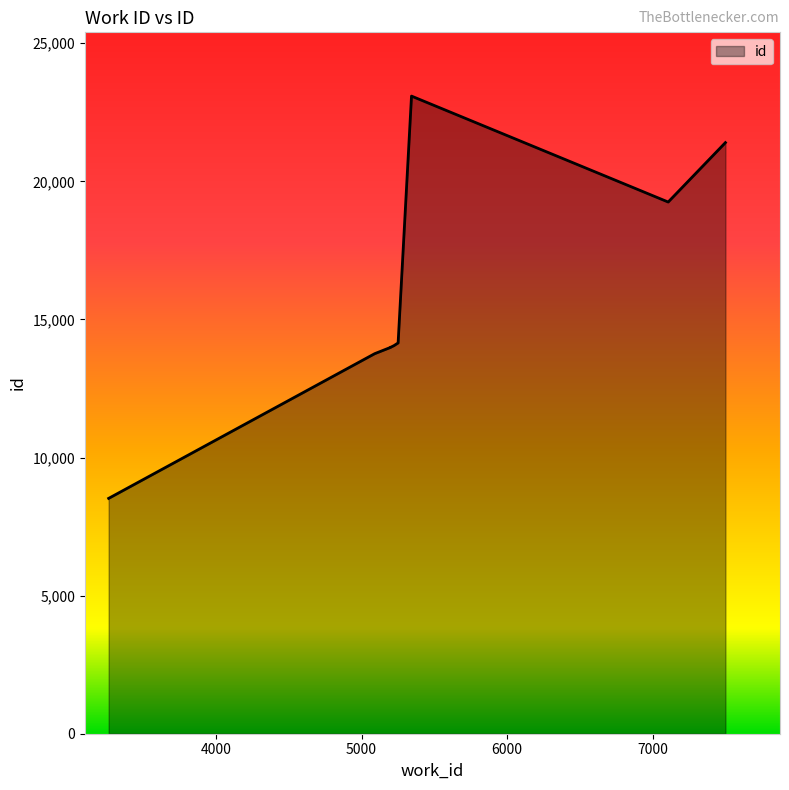

What value does the data have at 5198?

13985